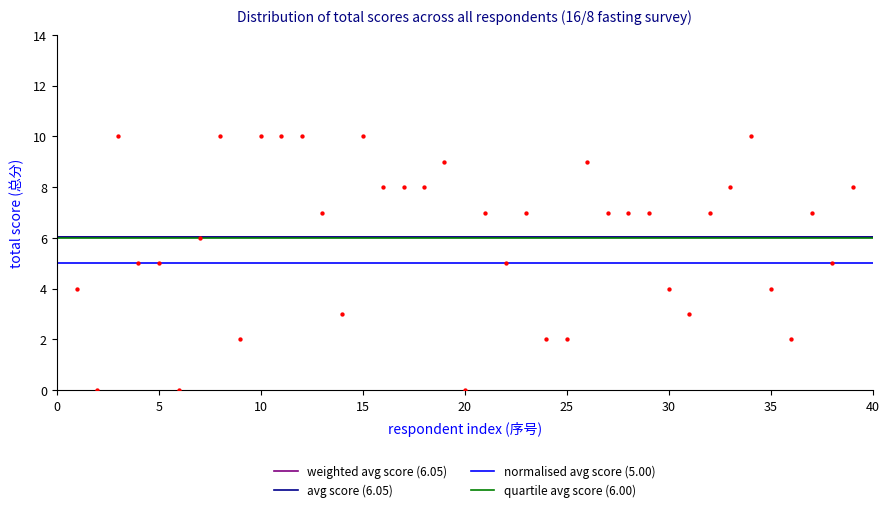

What is the range of Y values (max minus min)?

10